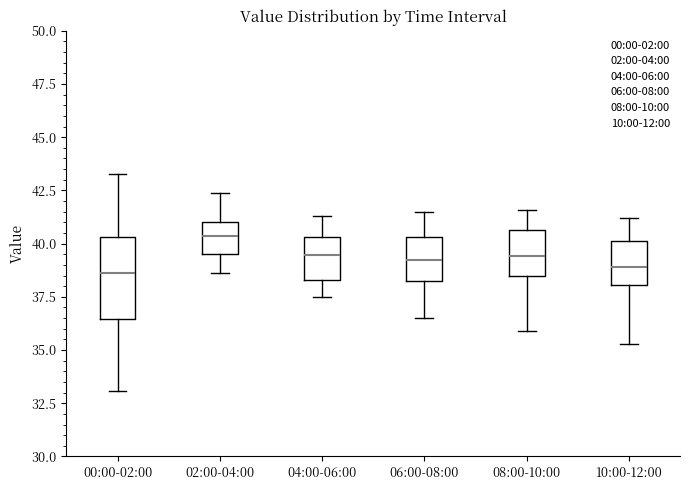

Which box is the tallest, from its lower edge to its upper edge?

00:00-02:00